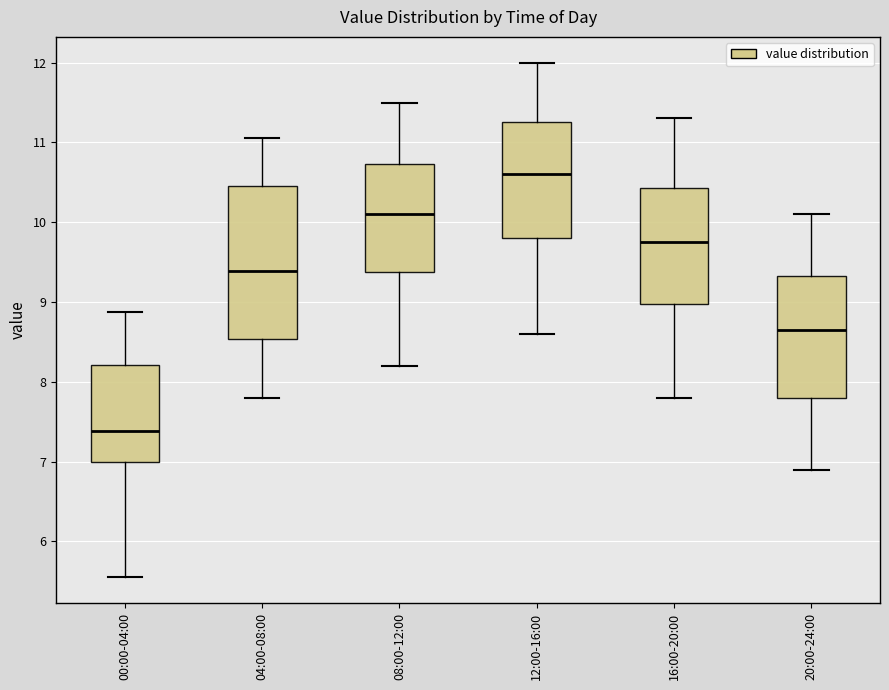

Which box's median line is the lowest?

00:00-04:00